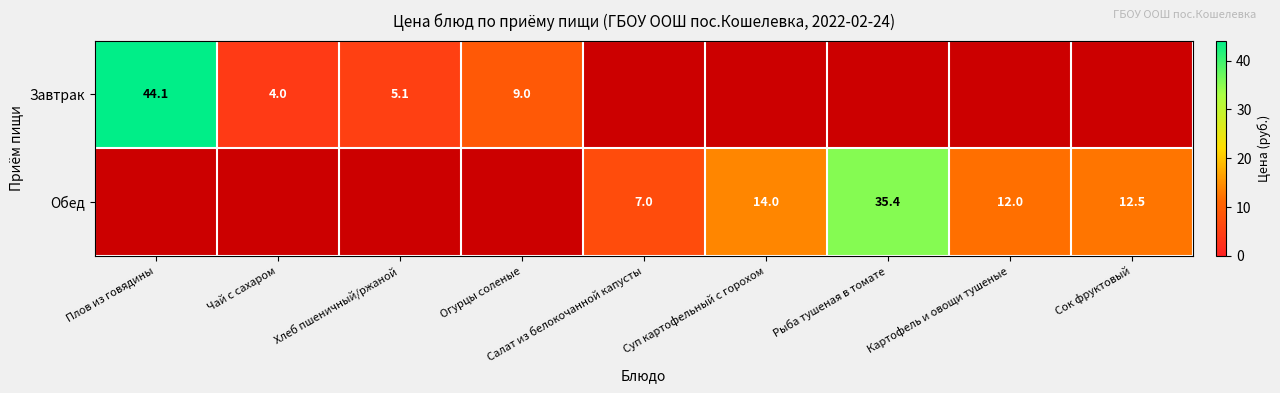

Is the value of Завтрак at Чай с сахаром greater than the value of Обед at Салат из белокочанной капусты?

No